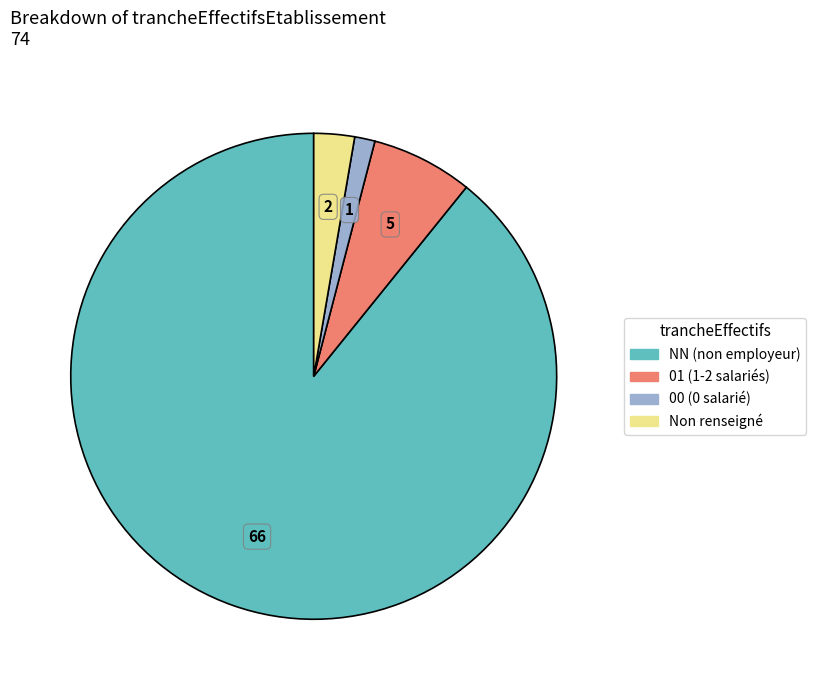

Is there a majority slice in this chart?

Yes